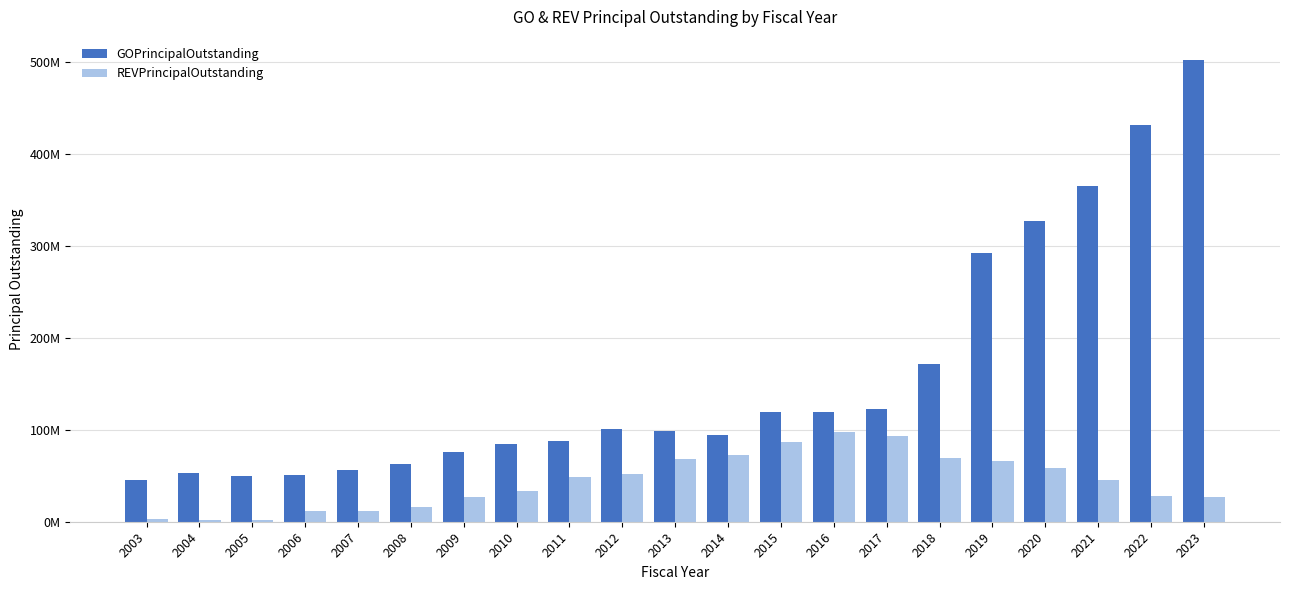

Are the bars horizontal?

No